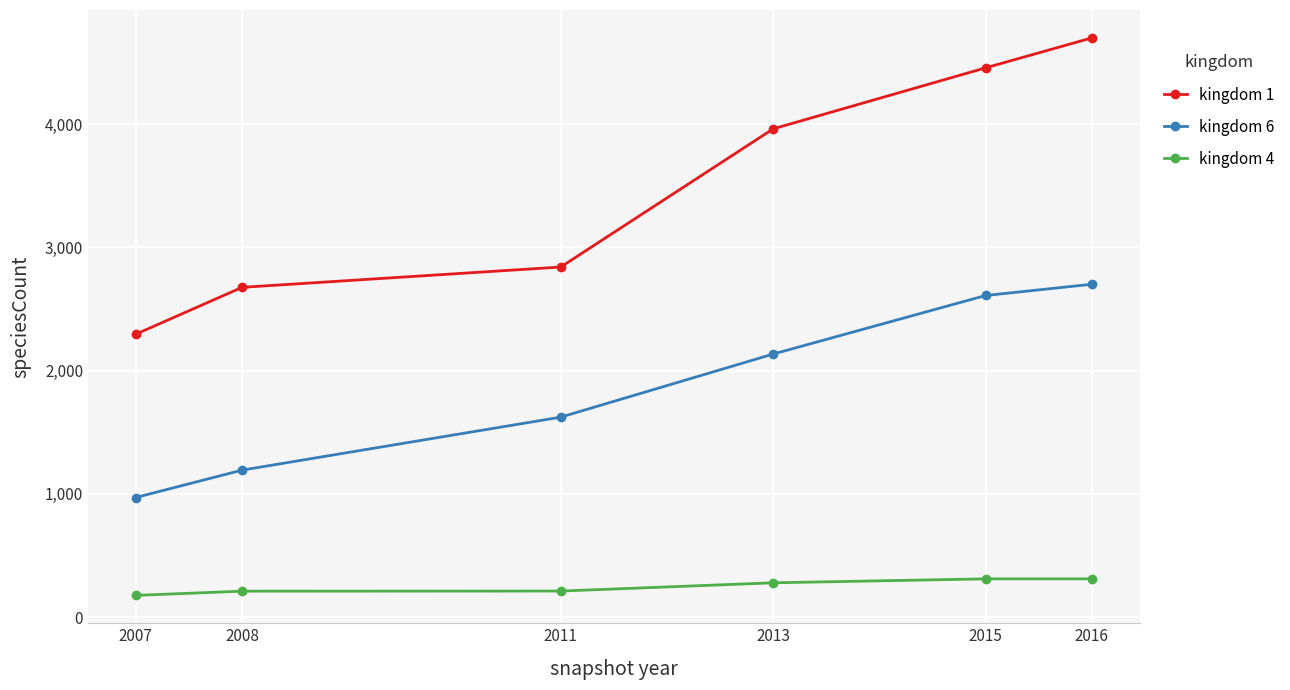

The kingdom 1 series shows 2840 at 2011. True or false?

True